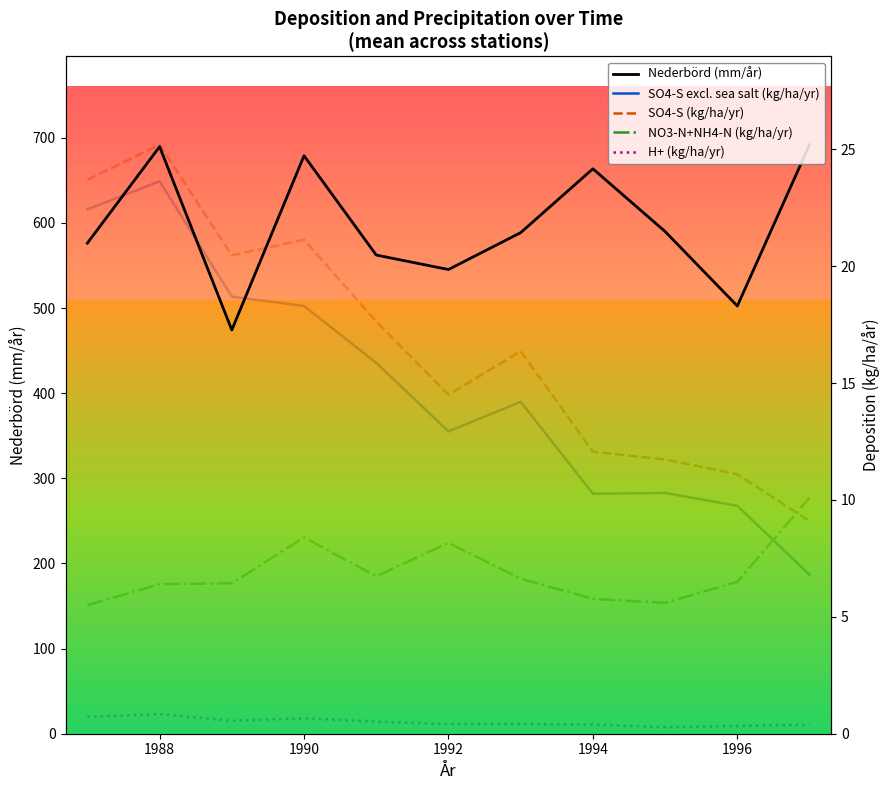

How many interior local valleys does the H+ (kg/ha/yr) series have?

2